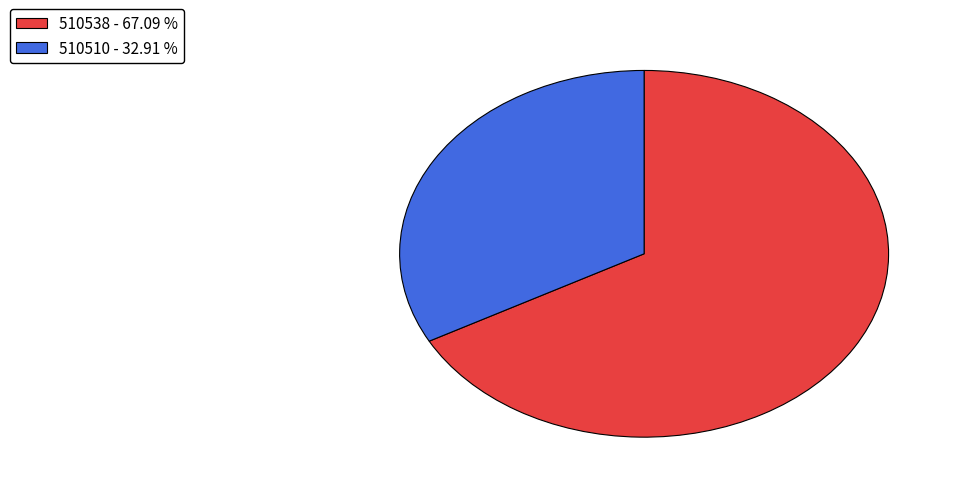

How many slices are in this pie chart?

2